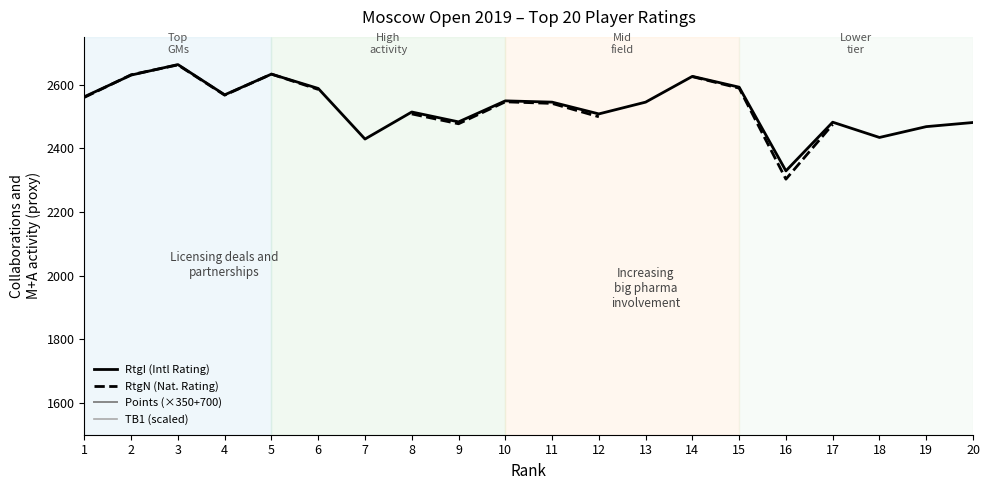

How many data points in TB1 (scaled) are above 3155?

9